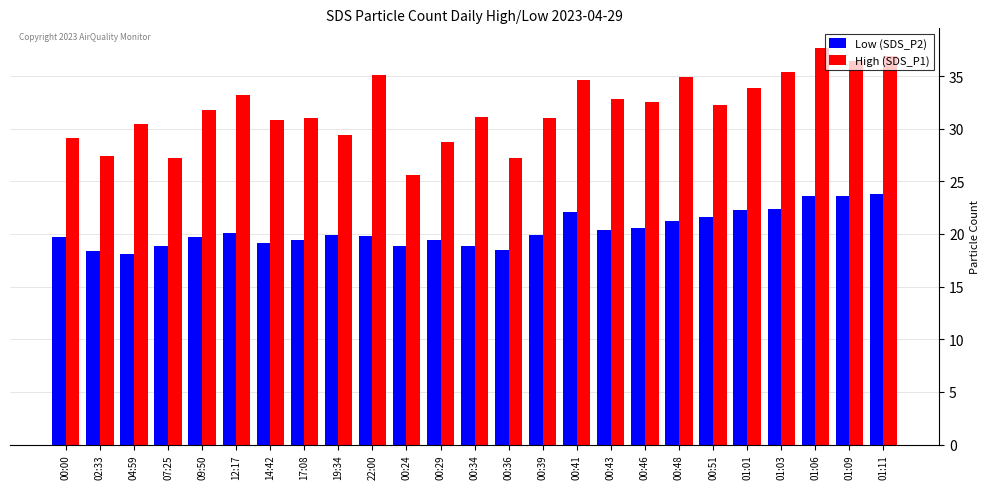

List the series in order of their overall mean, highest first.

High (SDS_P1), Low (SDS_P2)